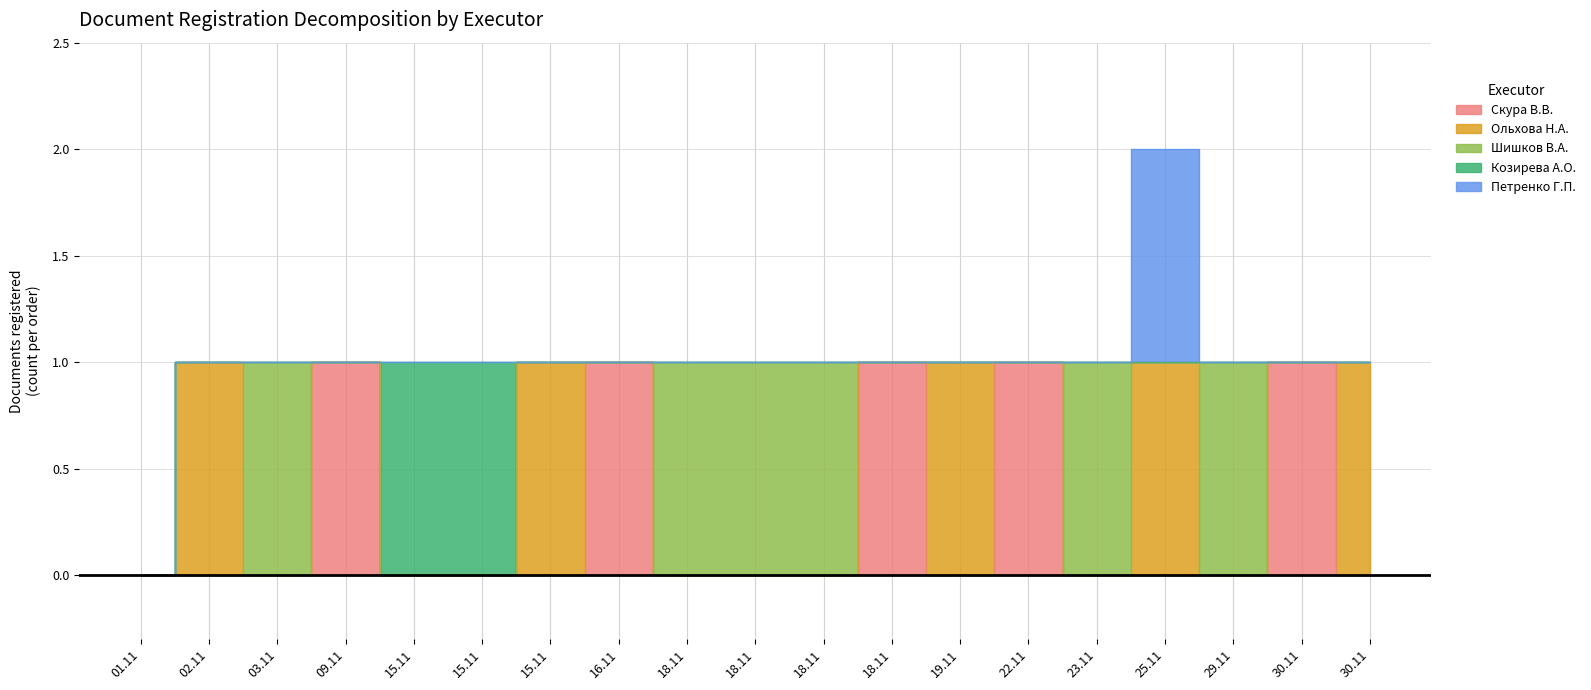

The value of Козирева А.О. at 196-О is 0. True or false?

False